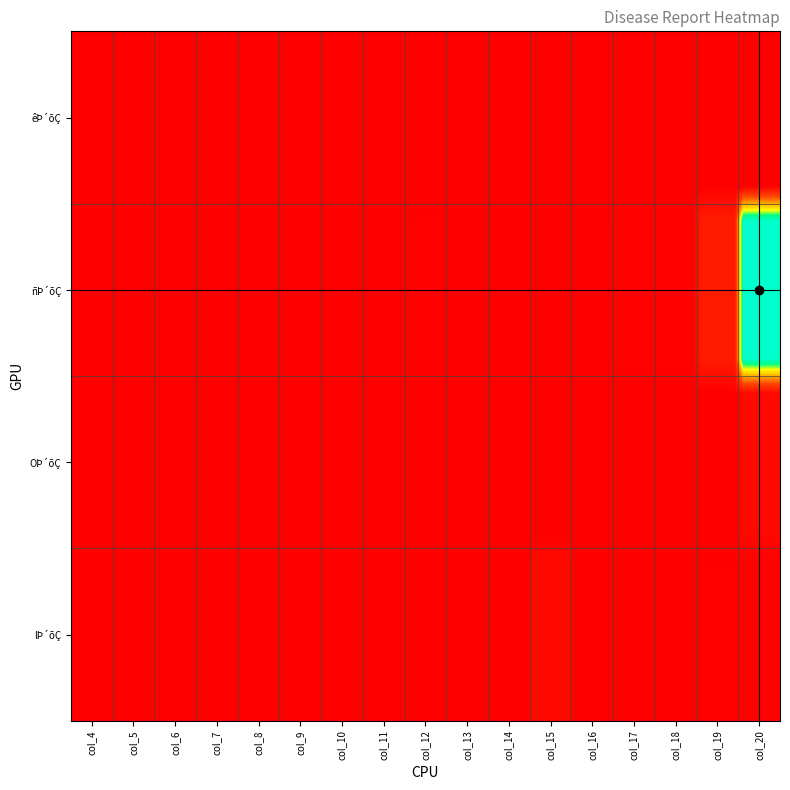

Reading left to right, transcribe all the data shown in this chart.

ñÞ´õÇ: 0=0	1=0	2=0	3=0	4=0	5=0	6=0	7=1	8=2	9=0	10=0	11=0	12=0	13=3	14=3	15=31	16=252
OÞ´õÇ: 0=0	1=0	2=0	3=0	4=0	5=0	6=0	7=0	8=0	9=0	10=0	11=0	12=0	13=0	14=0	15=0	16=10
lÞ´õÇ: 0=0	1=0	2=0	3=0	4=0	5=0	6=0	7=0	8=0	9=0	10=0	11=12	12=0	13=0	14=0	15=2	16=3
êÞ´õÇ: 0=0	1=0	2=0	3=0	4=0	5=0	6=0	7=0	8=0	9=0	10=0	11=0	12=0	13=0	14=0	15=0	16=0